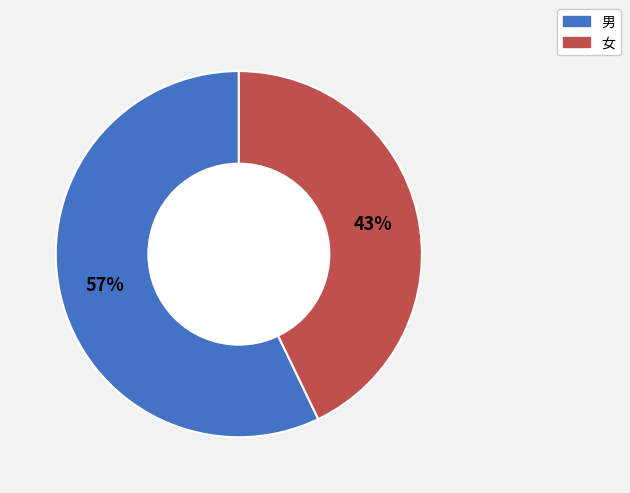

Combined, do 男 and 女 account for over 50%?

Yes